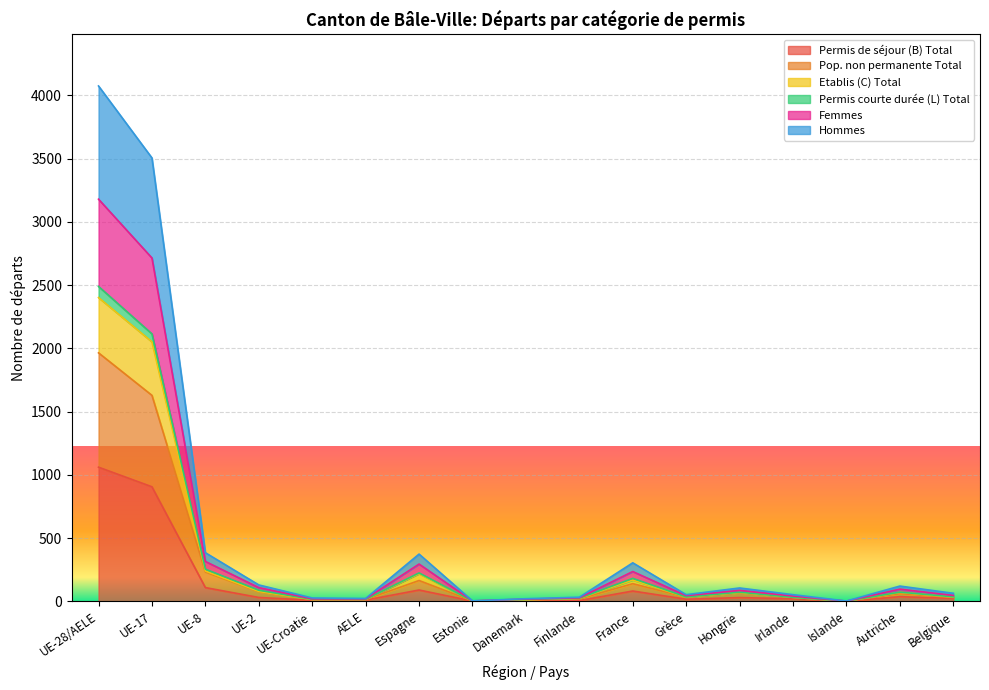

True or false: Pop. non permanente Total has more than 2 points higher than both neighbors.

True